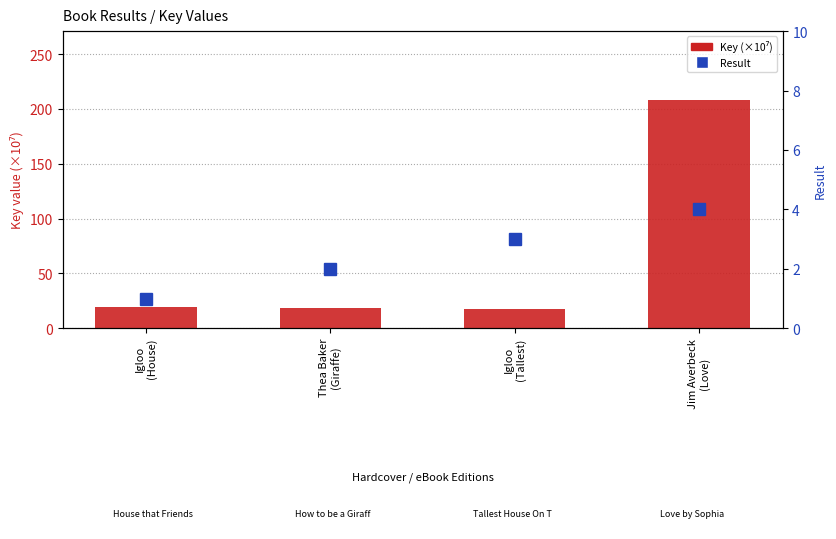

Which label corresponds to the largest value in the chart?

Jim Averbeck
(Love)